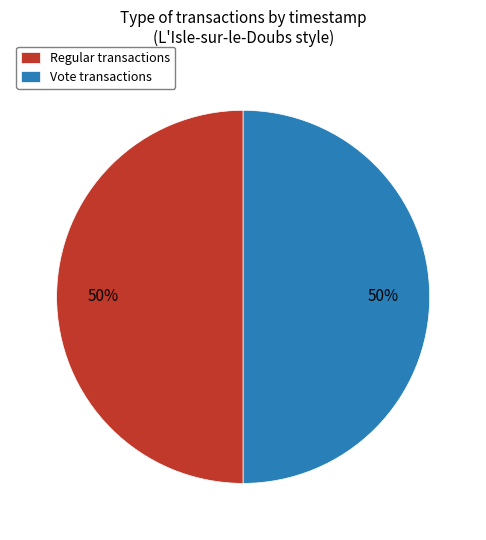

How many slices are in this pie chart?

2